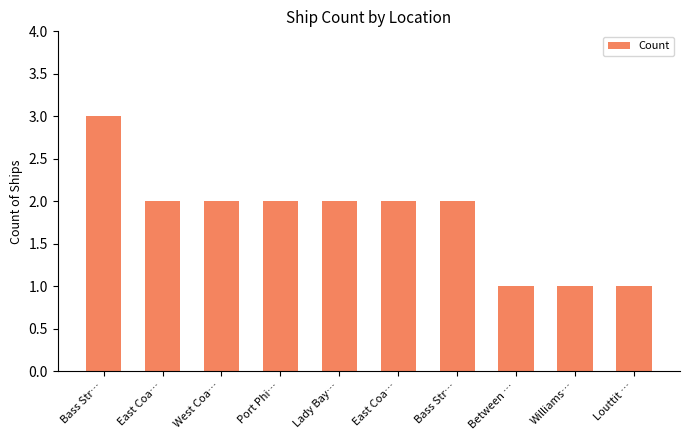

What is the difference between the maximum and minimum values?

2